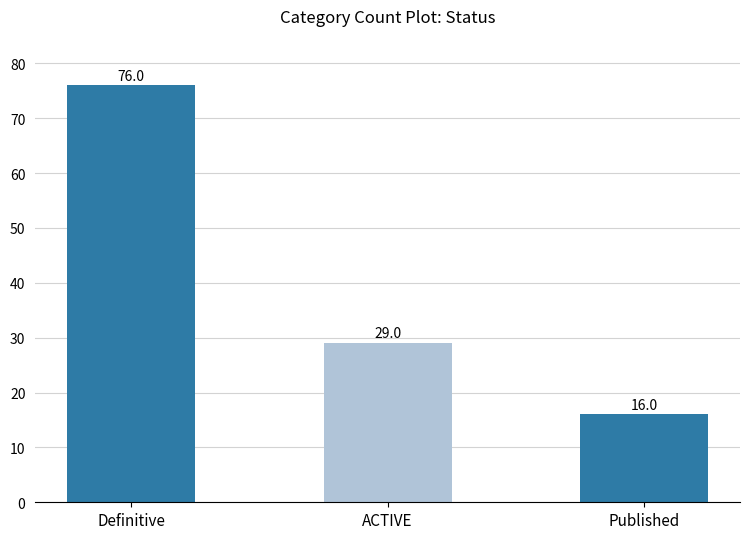

What position from the right is Published?

1